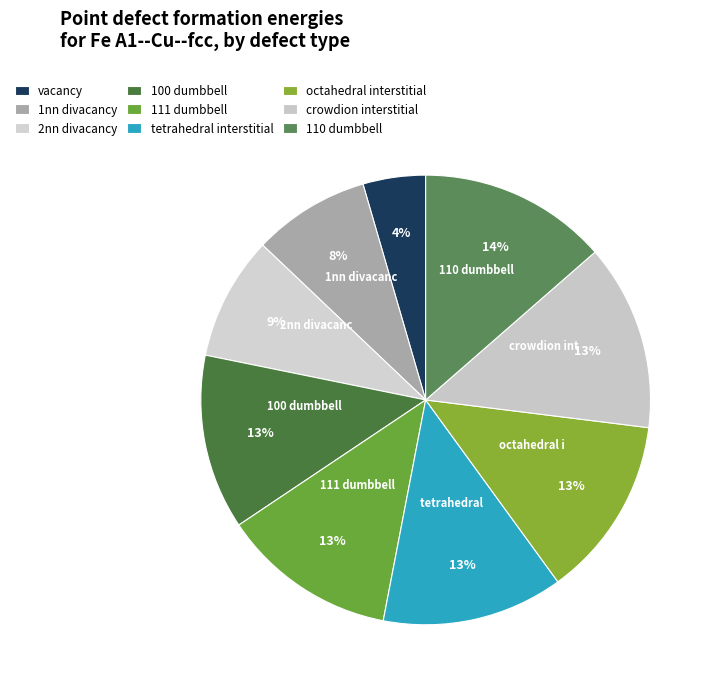

What percentage is NOT represented by 2nn divacancy?

91.1%